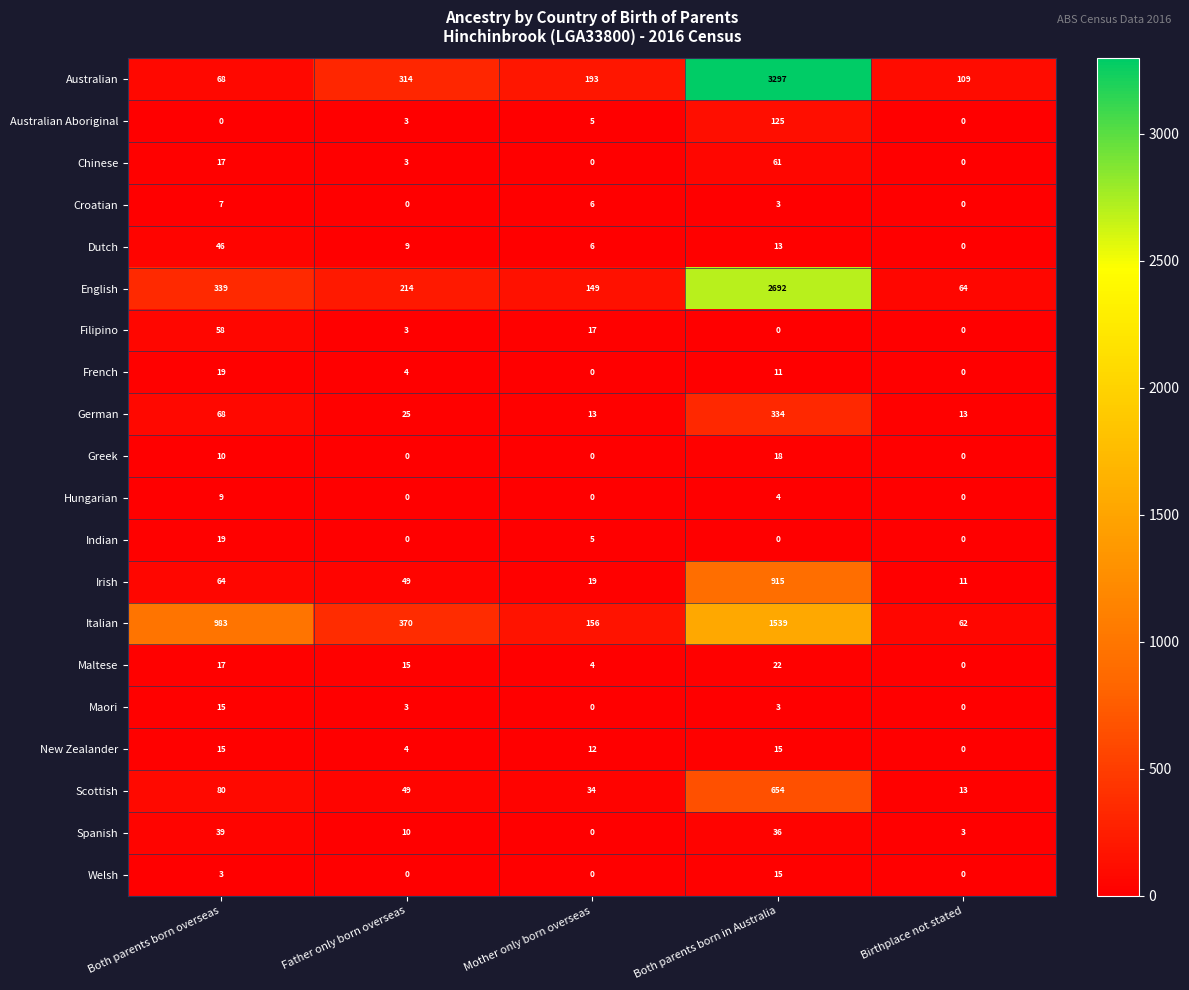

List the labels in order of Italian value, largest first.

Both parents born in Australia, Both parents born overseas, Father only born overseas, Mother only born overseas, Birthplace not stated